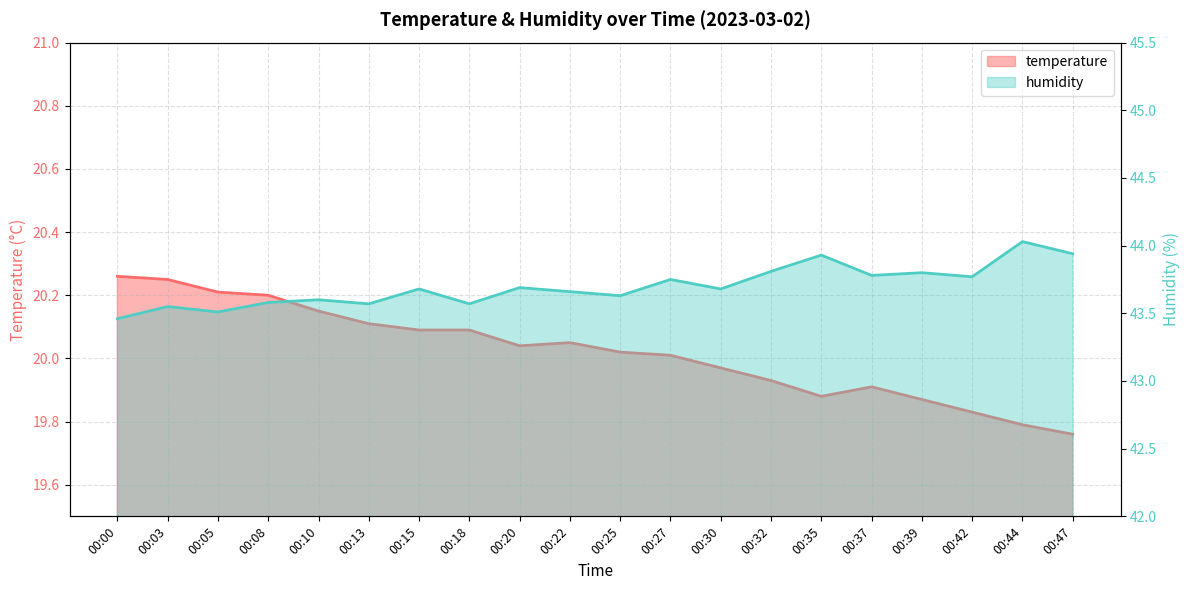

What is the sum of all humidity values?

874.0